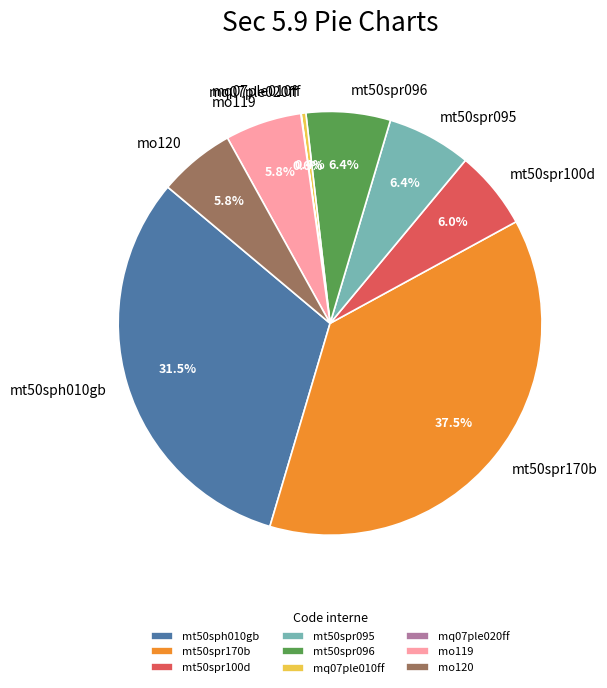

What is the largest slice in the pie chart?

mt50spr170b